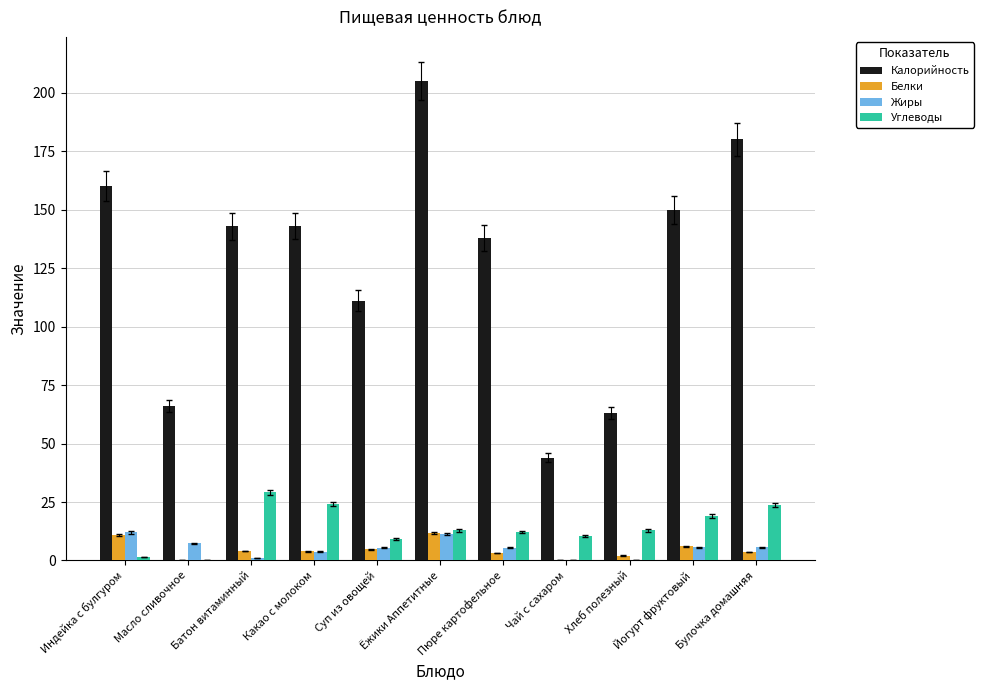

Which series changed the most between Индейка с булгуром and Хлеб полезный?

Калорийность